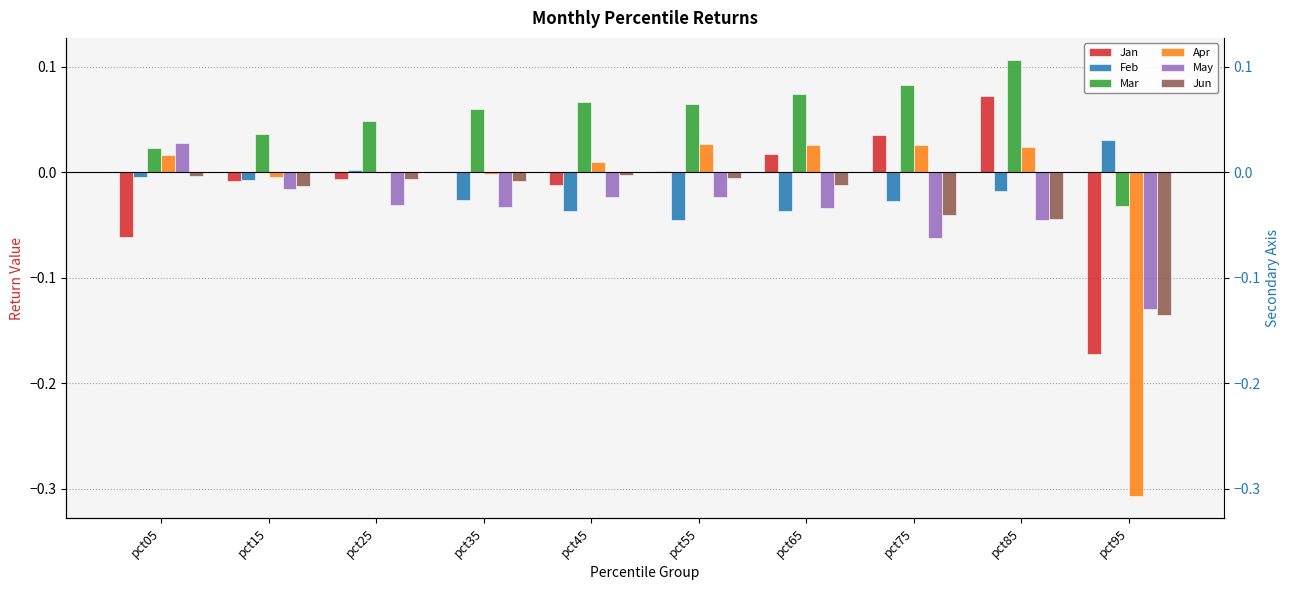

Rank the series by their maximum value, from highest to lowest.

Mar, Jan, Feb, May, Apr, Jun